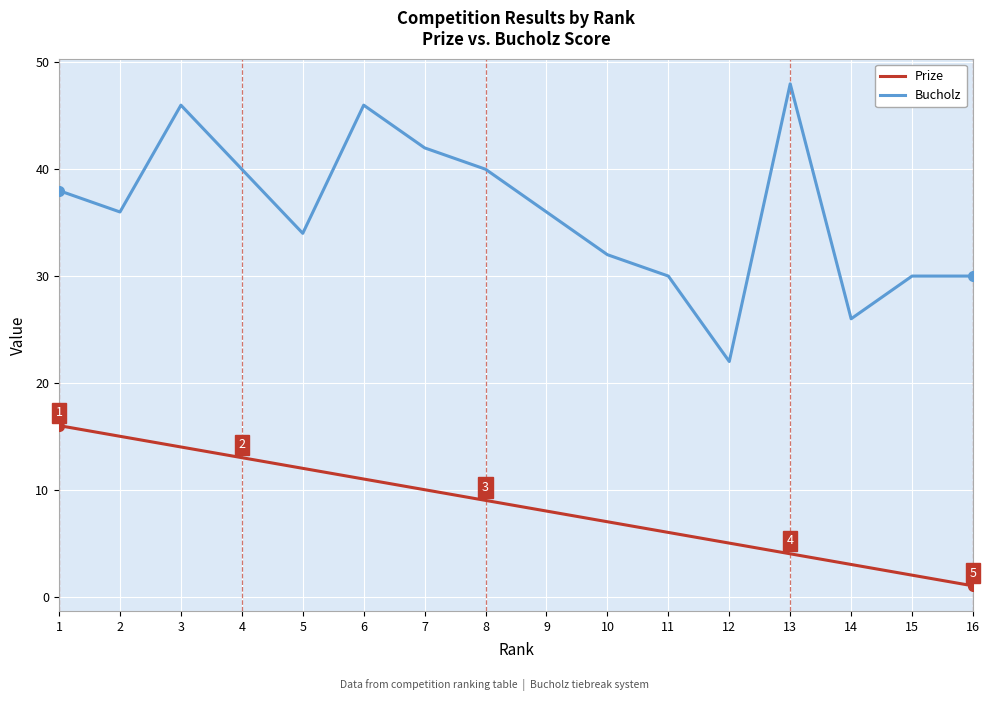

Between 8 and 9, which series saw the biggest shift?

Bucholz